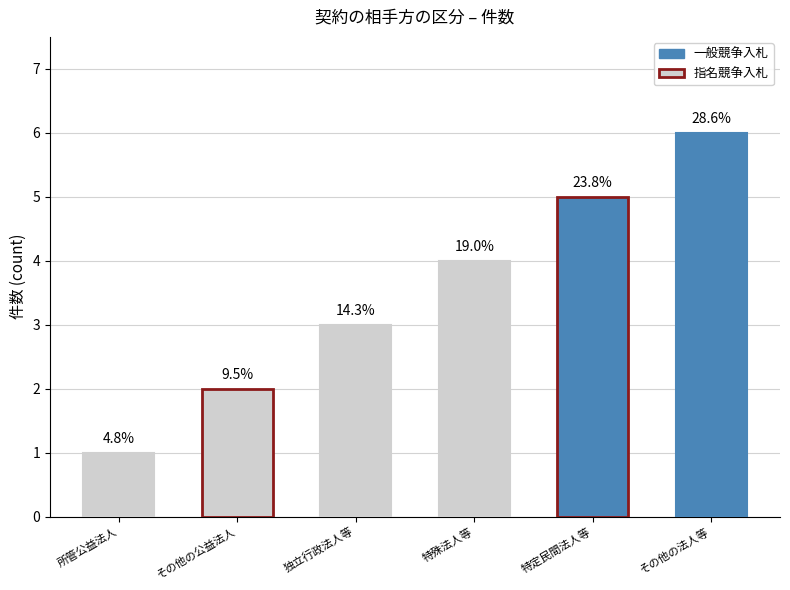

Rank the categories by value from lowest to highest.

所管公益法人, その他の公益法人, 独立行政法人等, 特殊法人等, 特定民間法人等, その他の法人等